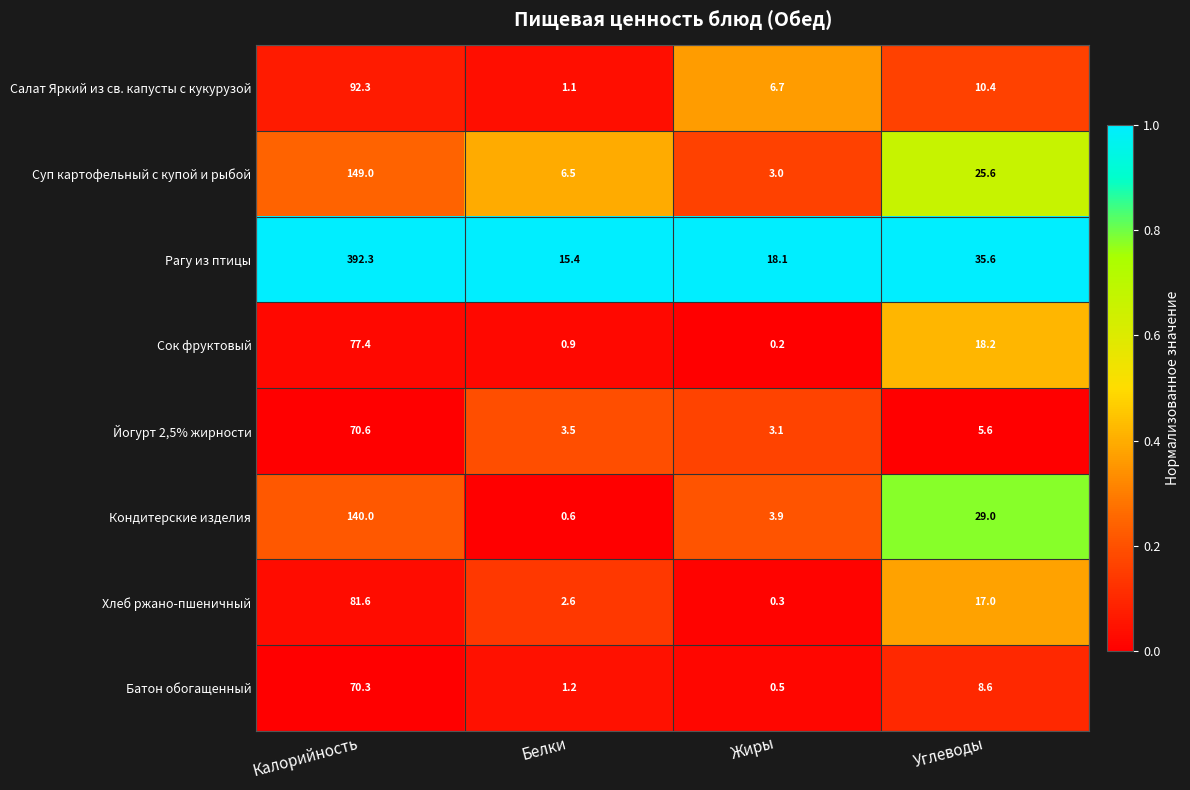

Which series has the largest total across all categories?

Рагу из птицы